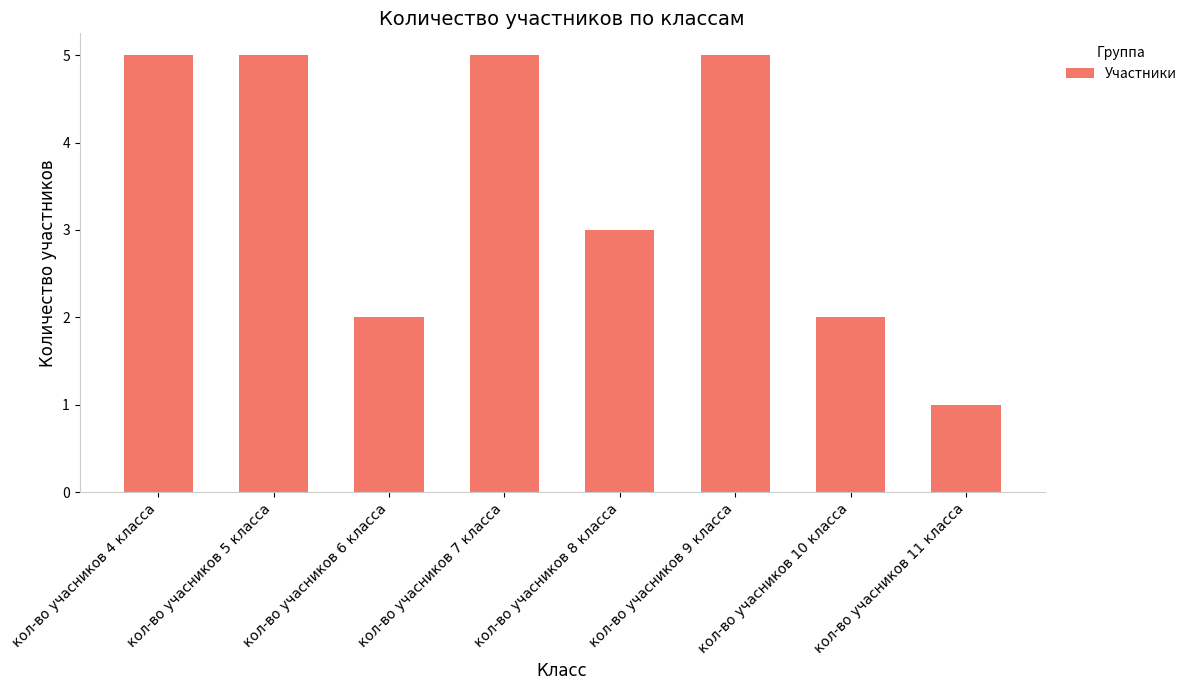

What is the value of the 6th bar from the left?

5